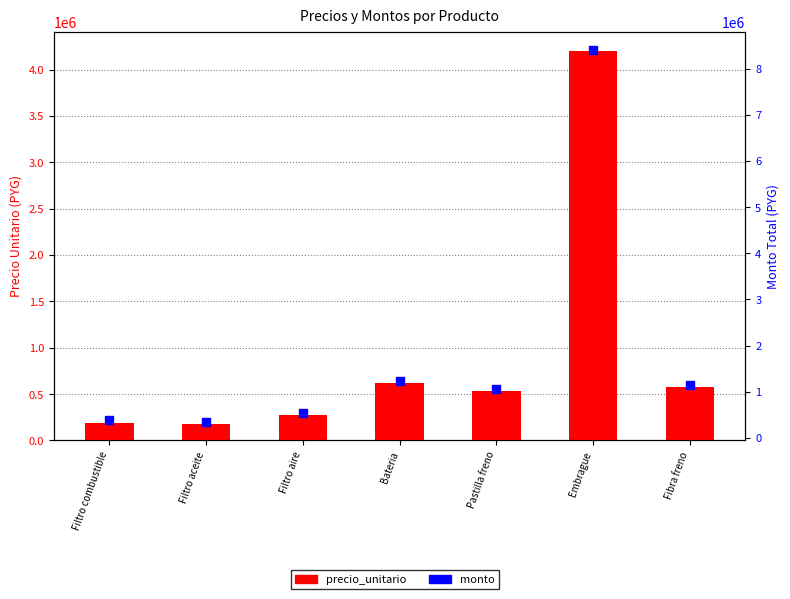

At how many categories does at least one series exceed 5772665?

1